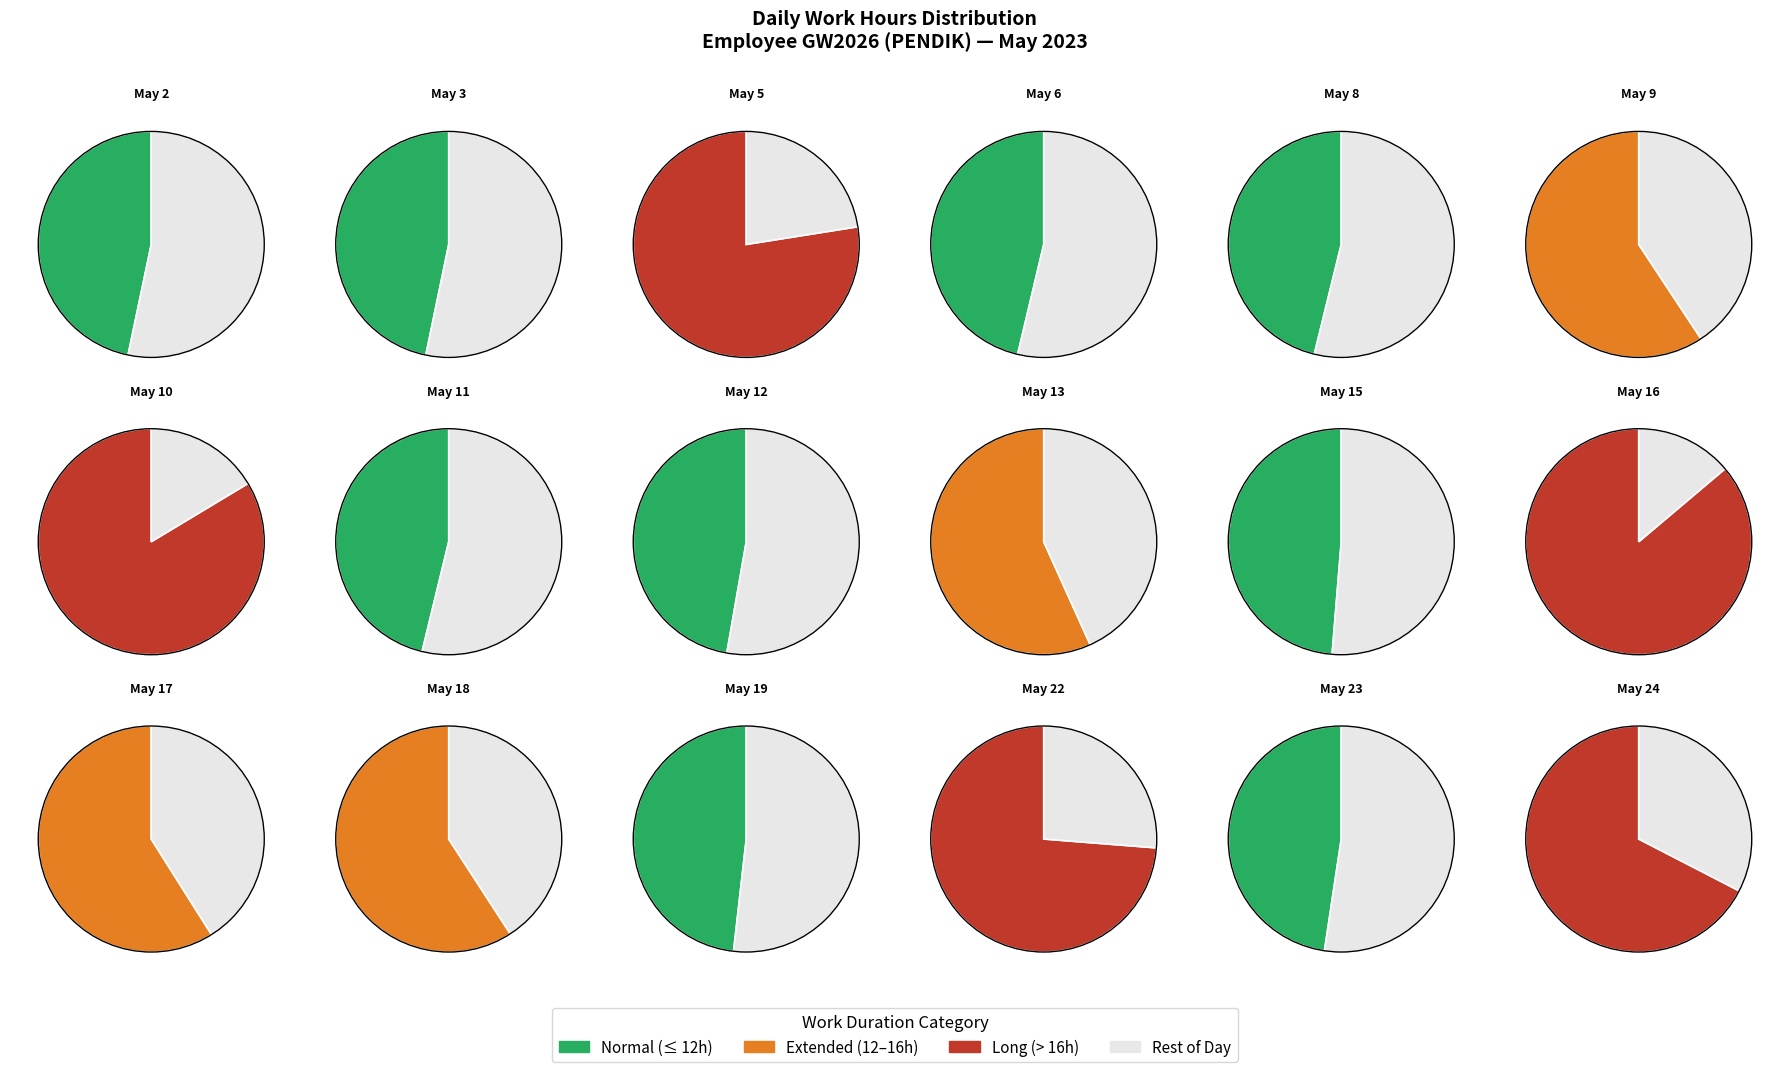

How many slices are in this pie chart?

18